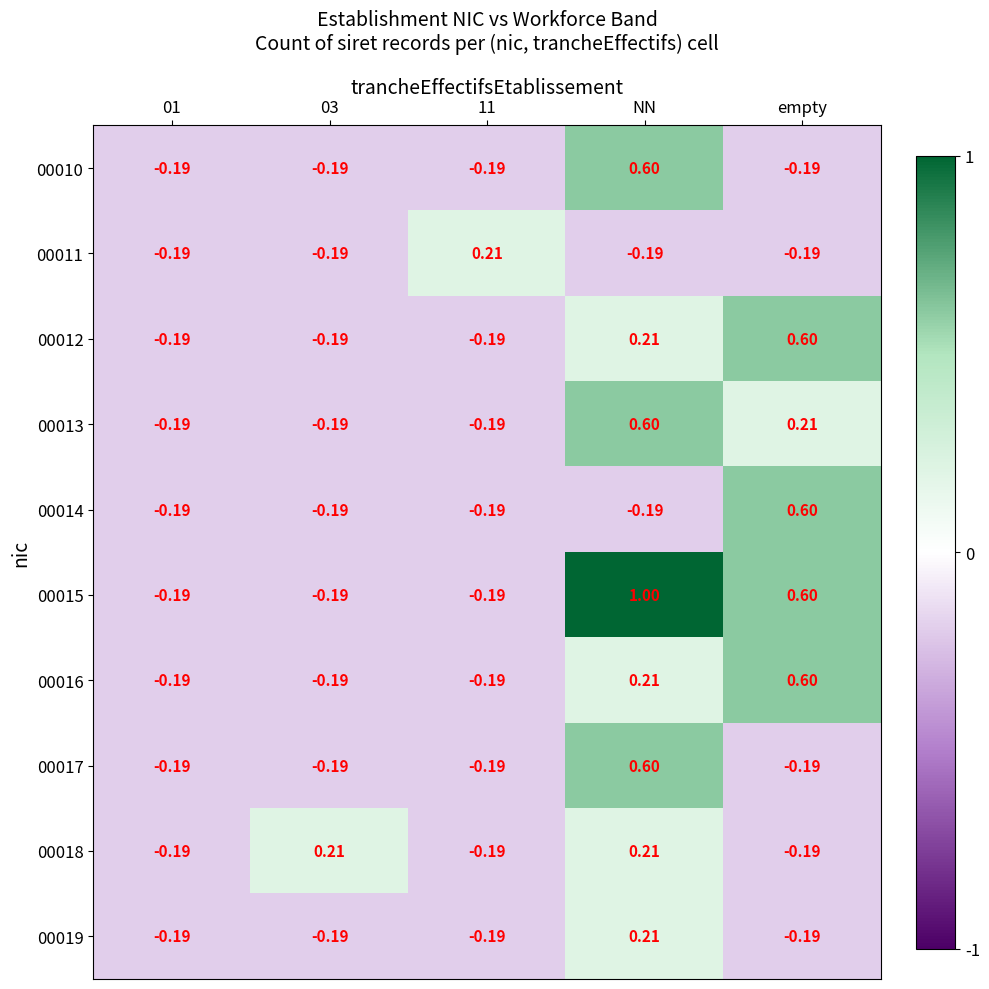

At which label does 00010 first exceed 0?

NN